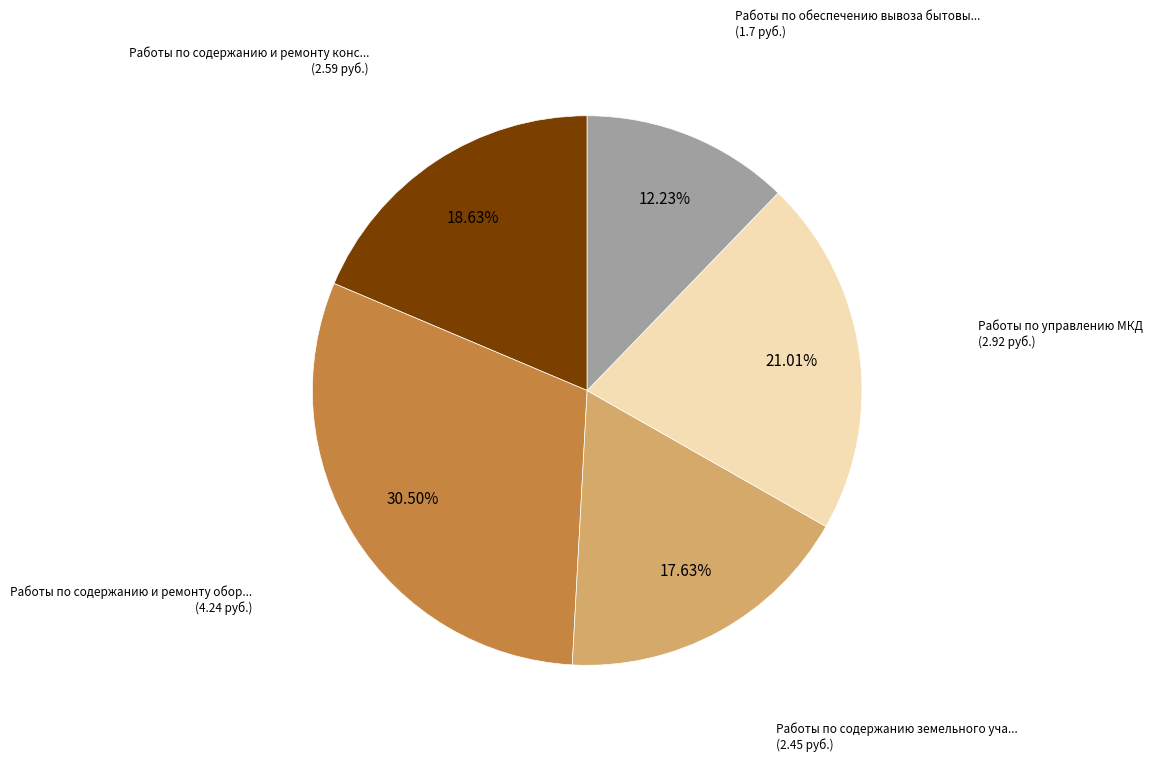

Is there a majority slice in this chart?

No